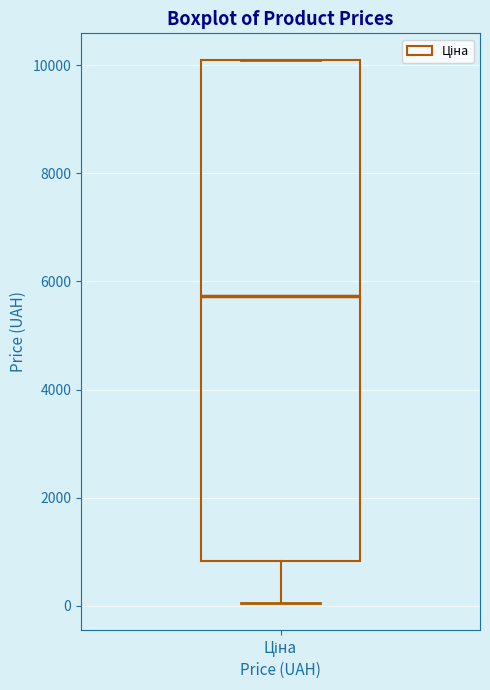

Where does the median line of the box for Ціна sit on the y-axis? The values are not printed on the chart, so give them approximately, as read against the axis.

5800